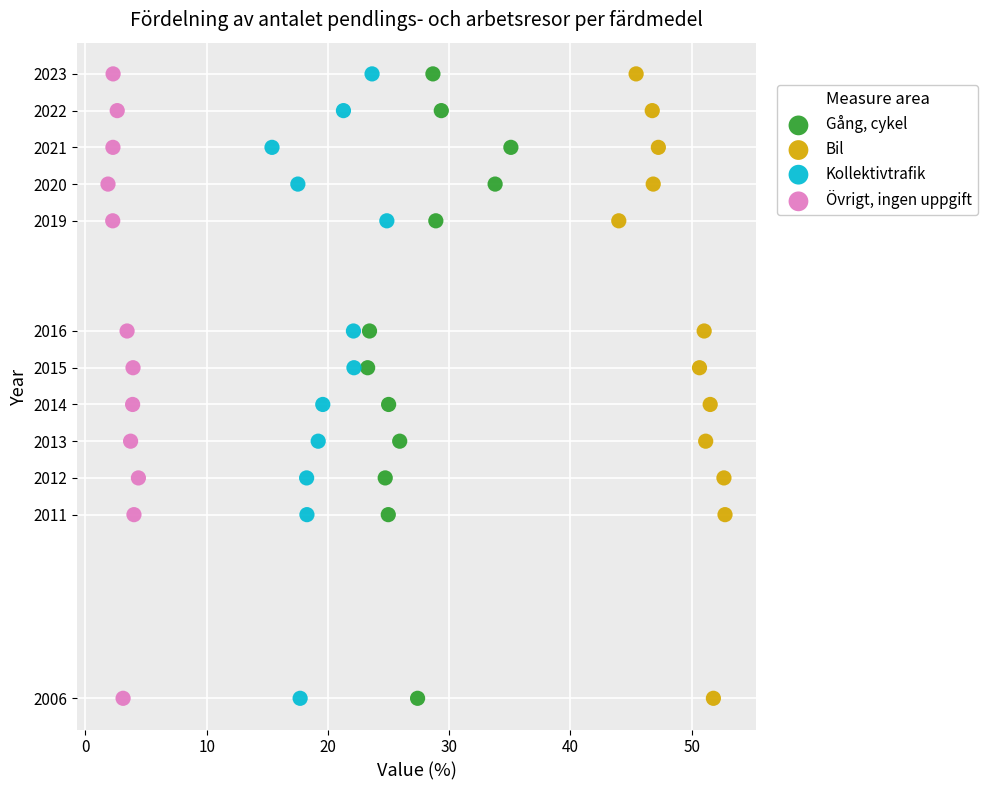

What are all the series names shown in the legend?

Gång, cykel, Bil, Kollektivtrafik, Övrigt, ingen uppgift